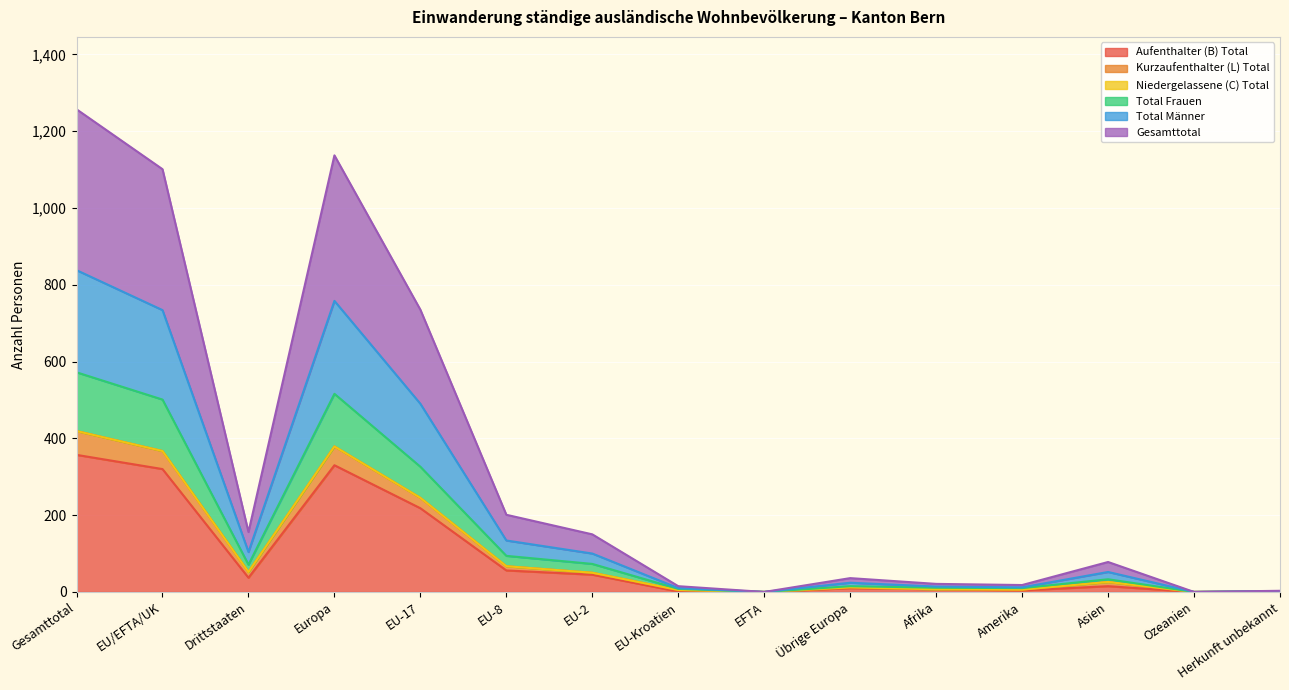

True or false: Aufenthalter (B) Total has a value of 320 at EU/EFTA/UK.

True